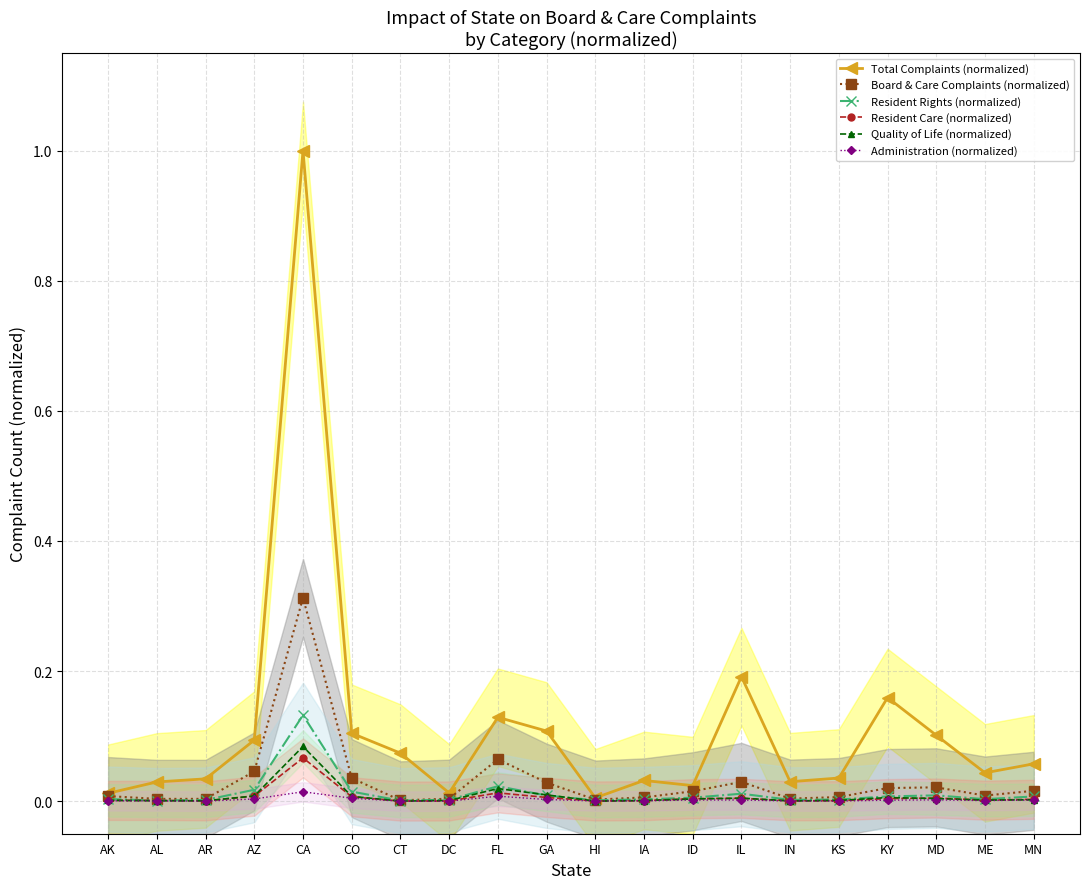

Reading right to left, extract all data points from this chart.

Total Complaints (normalized): MN=0.1	ME=0.0	MD=0.1	KY=0.2	KS=0.0	IN=0.0	IL=0.2	ID=0.0	IA=0.0	HI=0.0	GA=0.1	FL=0.1	DC=0.0	CT=0.1	CO=0.1	CA=1.0	AZ=0.1	AR=0.0	AL=0.0	AK=0.0
Board & Care Complaints (normalized): MN=0.0	ME=0.0	MD=0.0	KY=0.0	KS=0.0	IN=0.0	IL=0.0	ID=0.0	IA=0.0	HI=0.0	GA=0.0	FL=0.1	DC=0.0	CT=0.0	CO=0.0	CA=0.3	AZ=0.0	AR=0.0	AL=0.0	AK=0.0
Resident Rights (normalized): MN=0.0	ME=0.0	MD=0.0	KY=0.0	KS=0.0	IN=0.0	IL=0.0	ID=0.0	IA=0.0	HI=0.0	GA=0.0	FL=0.0	DC=0.0	CT=0.0	CO=0.0	CA=0.1	AZ=0.0	AR=0.0	AL=0.0	AK=0.0
Resident Care (normalized): MN=0.0	ME=0.0	MD=0.0	KY=0.0	KS=0.0	IN=0.0	IL=0.0	ID=0.0	IA=0.0	HI=0.0	GA=0.0	FL=0.0	DC=0.0	CT=0.0	CO=0.0	CA=0.1	AZ=0.0	AR=0.0	AL=0.0	AK=0.0
Quality of Life (normalized): MN=0.0	ME=0.0	MD=0.0	KY=0.0	KS=0.0	IN=0.0	IL=0.0	ID=0.0	IA=0.0	HI=0.0	GA=0.0	FL=0.0	DC=0.0	CT=0.0	CO=0.0	CA=0.1	AZ=0.0	AR=0.0	AL=0.0	AK=0.0
Administration (normalized): MN=0.0	ME=0.0	MD=0.0	KY=0.0	KS=0.0	IN=0.0	IL=0.0	ID=0.0	IA=0.0	HI=0.0	GA=0.0	FL=0.0	DC=0.0	CT=0.0	CO=0.0	CA=0.0	AZ=0.0	AR=0.0	AL=0.0	AK=0.0